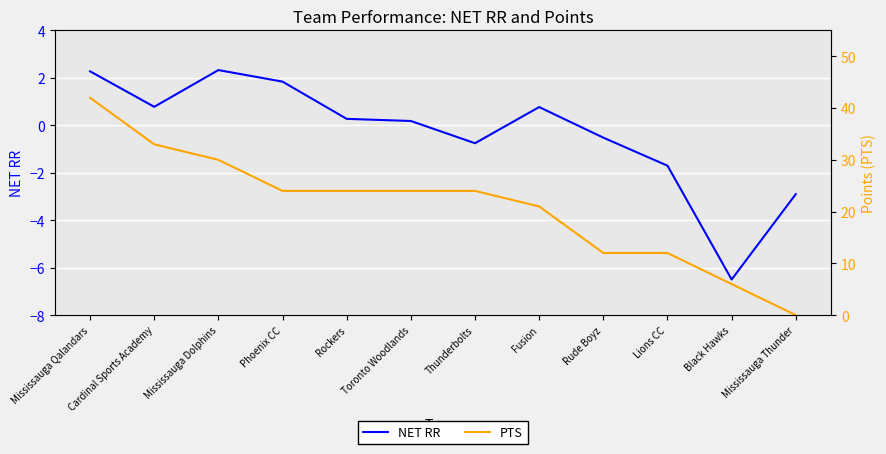

True or false: NET RR has more than 2 interior local peaks.

False